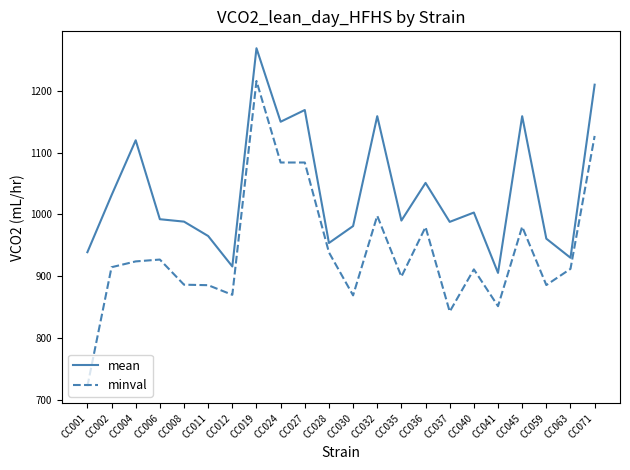

At which category does the chart reach its peak across all series?

CC019